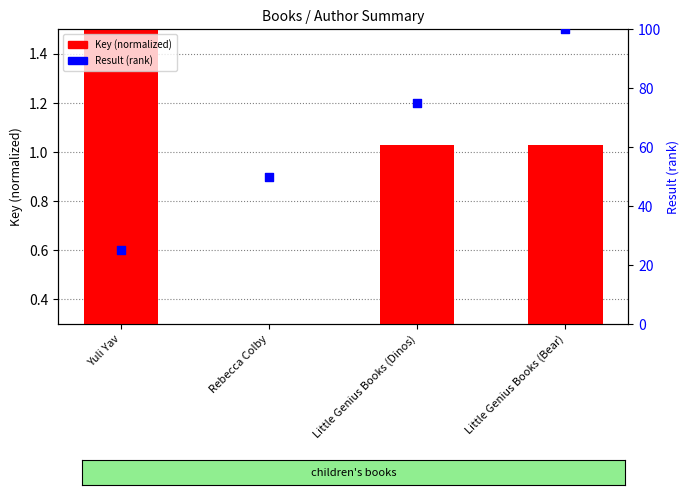

What is the total value across all series at Little Genius Books (Dinos)?

75.7